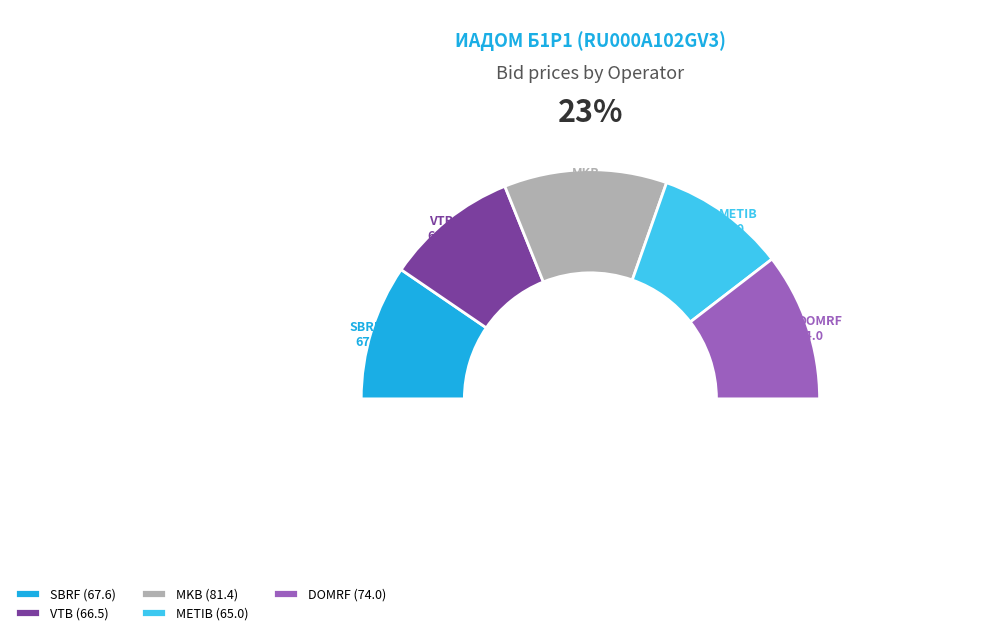

The VTB slice represents 19% of the pie. True or false?

True